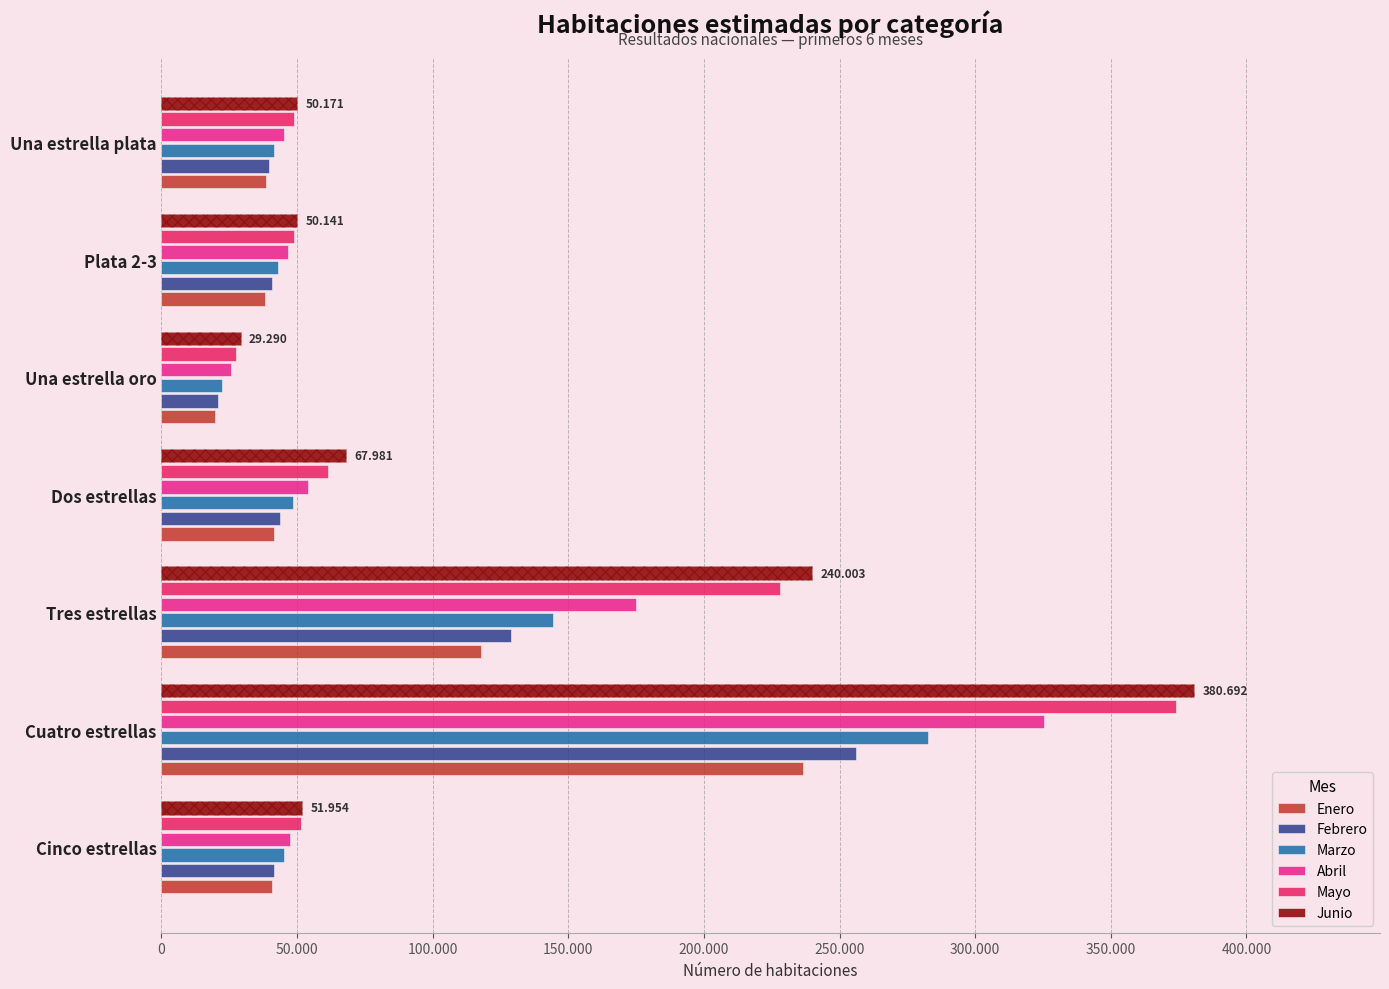

How many data points in Marzo are less than 45285?

3